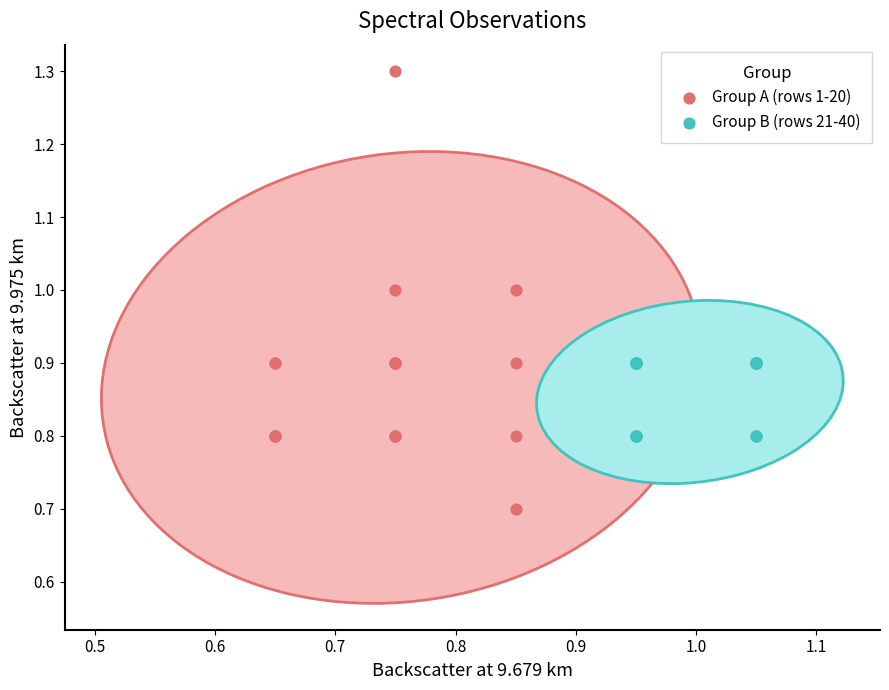

Which series has the widest spread of Y values?

Group A (rows 1-20)